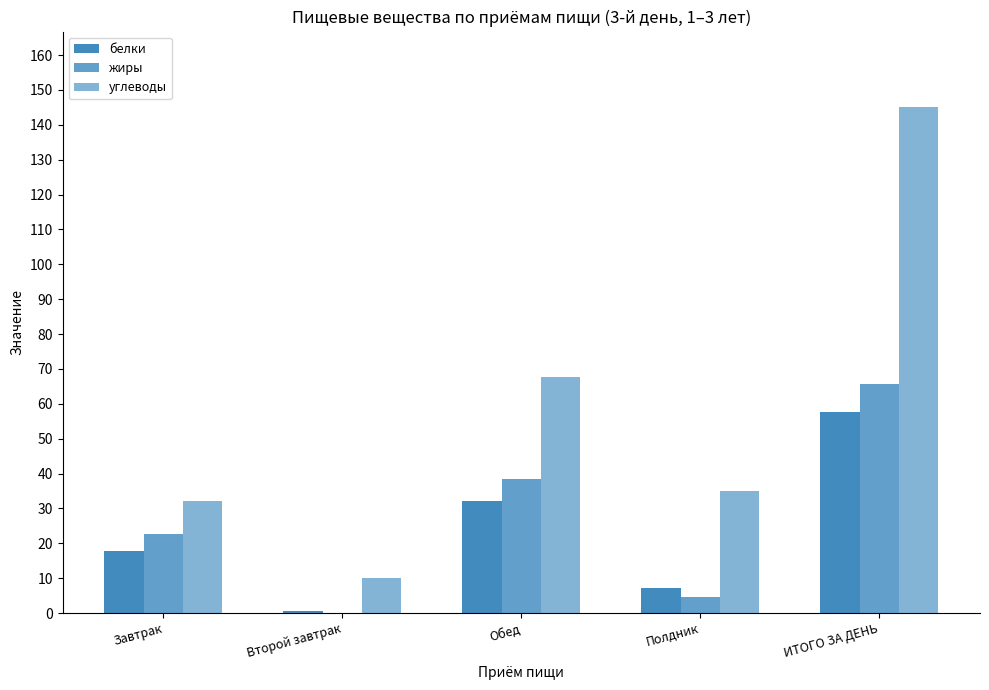

Count the number of data series in this chart.

3